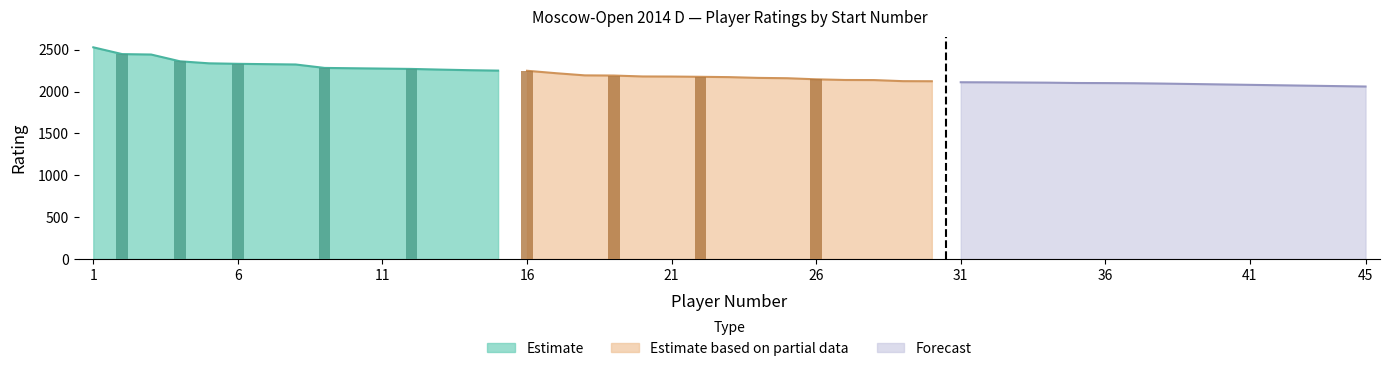

What are all the series names shown in the legend?

Estimate, Estimate based on partial data, Forecast